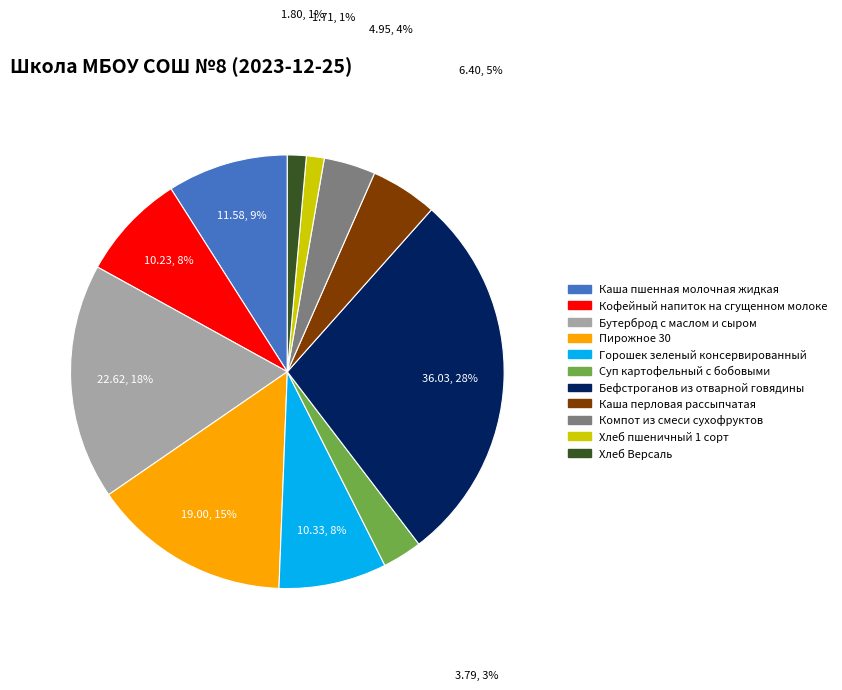

Does Хлеб Версаль account for over 50% of the chart?

No